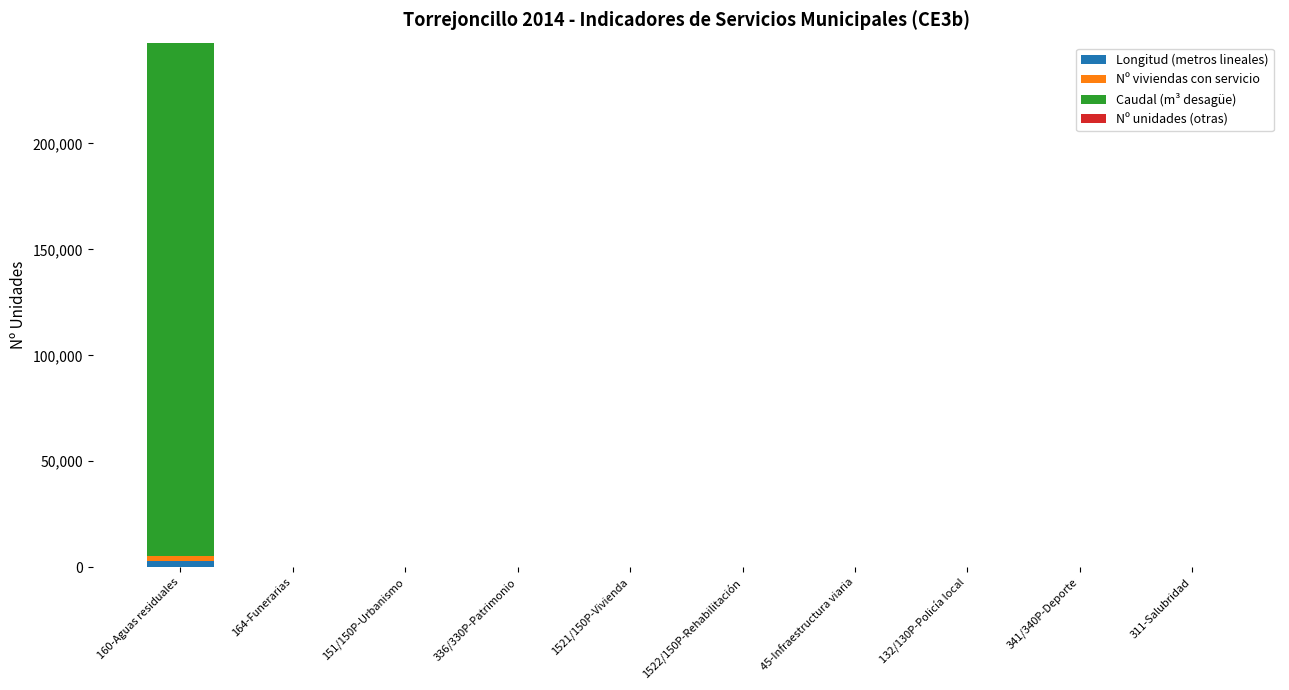

At which category is the sum across all series the highest?

160-Aguas residuales